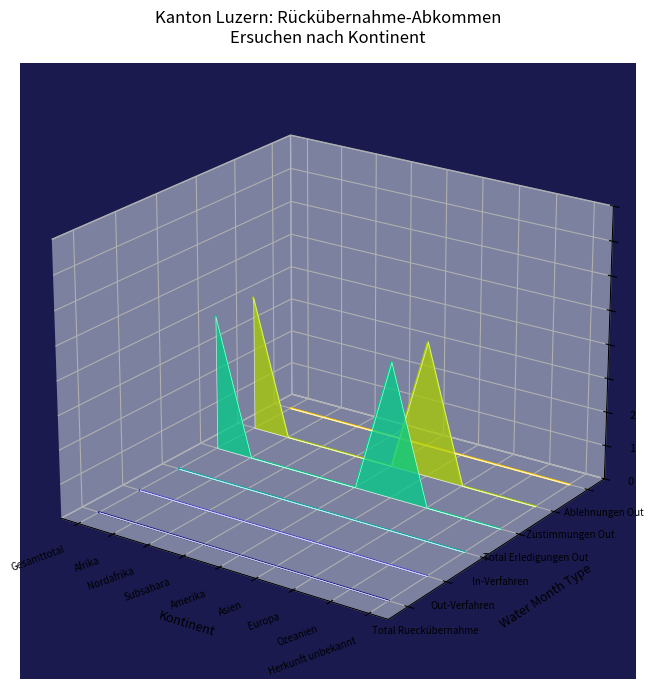

True or false: Ablehnungen Out and Total Erledigungen Out intersect in this chart.

True